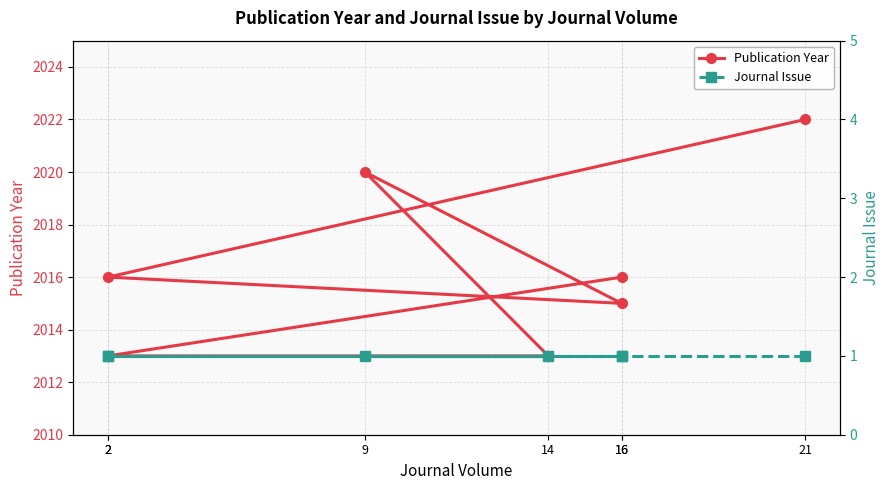

List the series in order of their overall mean, highest first.

Publication Year, Journal Issue